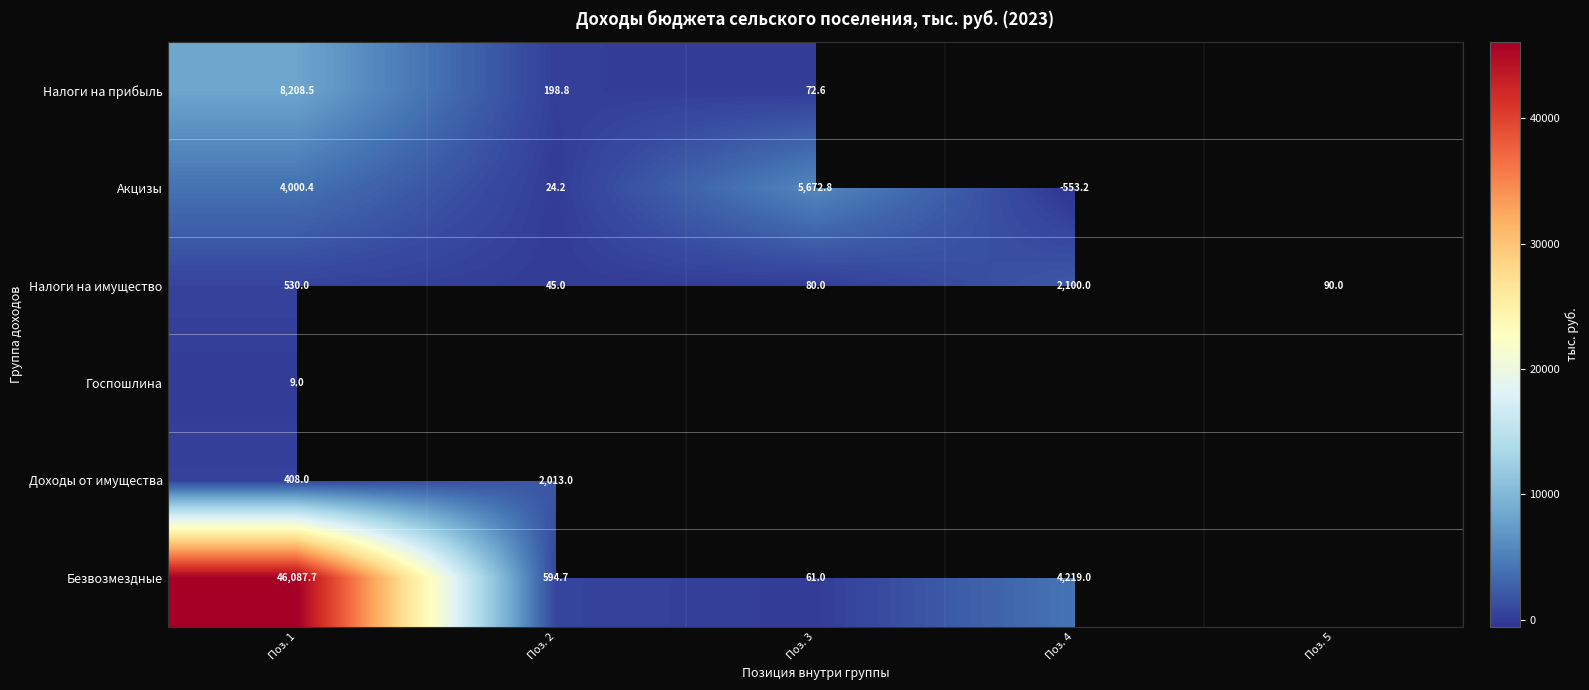

What is the spread (max minus min) of values at Поз. 1?

46078.7